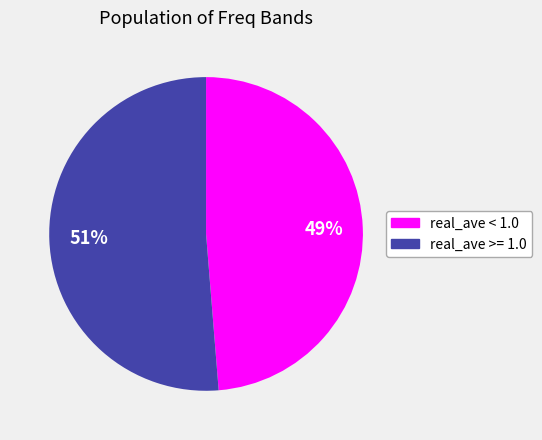

Count the number of slices in the pie.

2